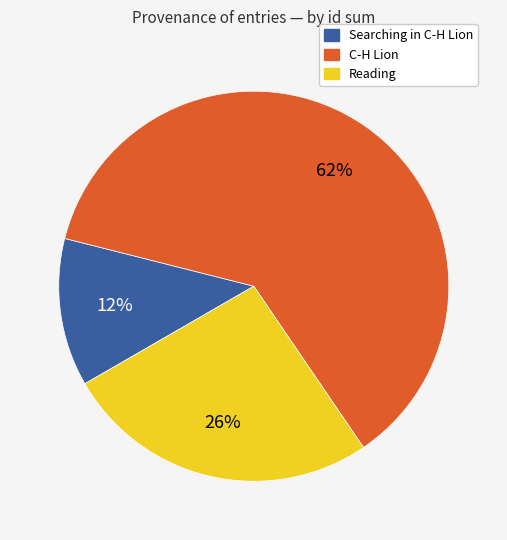

Does any single category account for the majority?

Yes